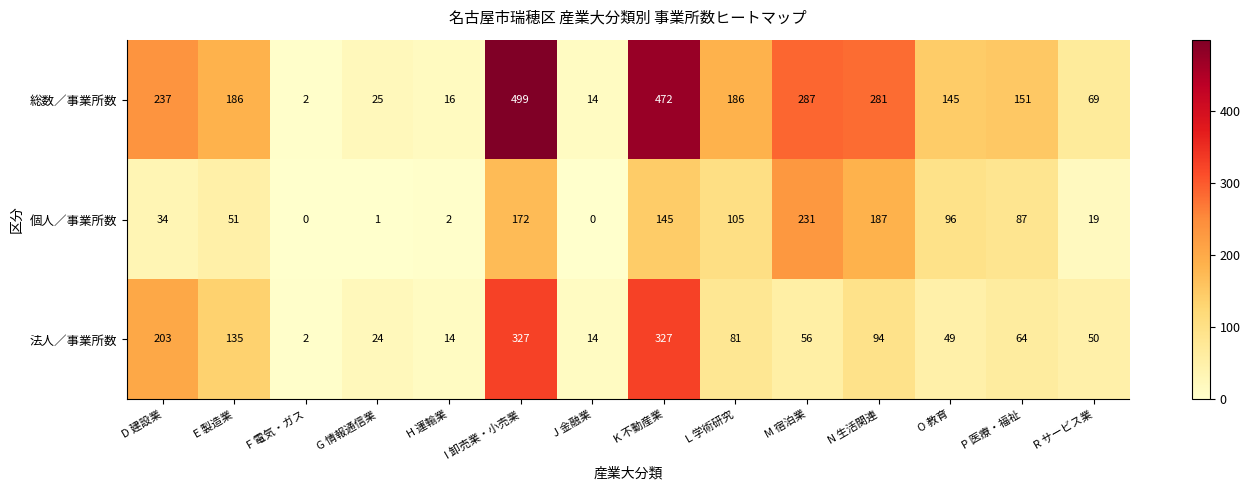

What is the greatest value displayed?

499